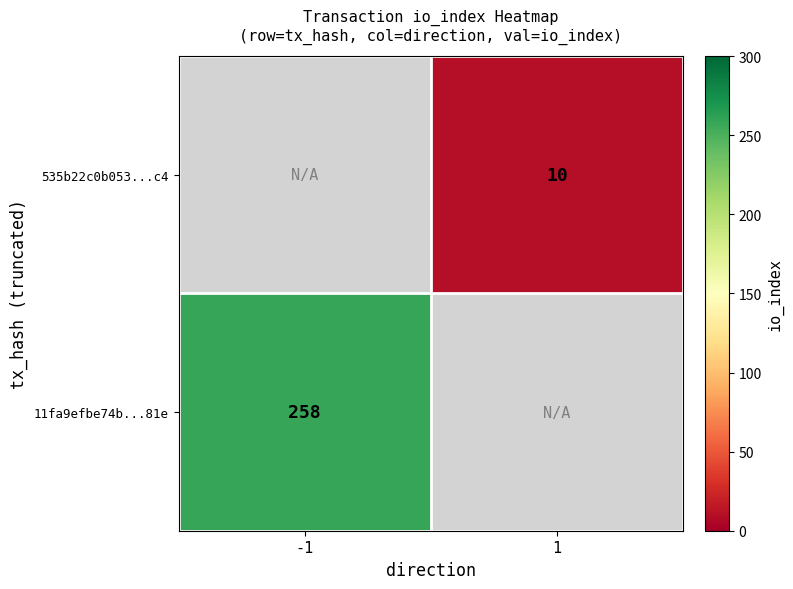

True or false: 11fa9efbe74b...81e has a value of 258 at -1.

True